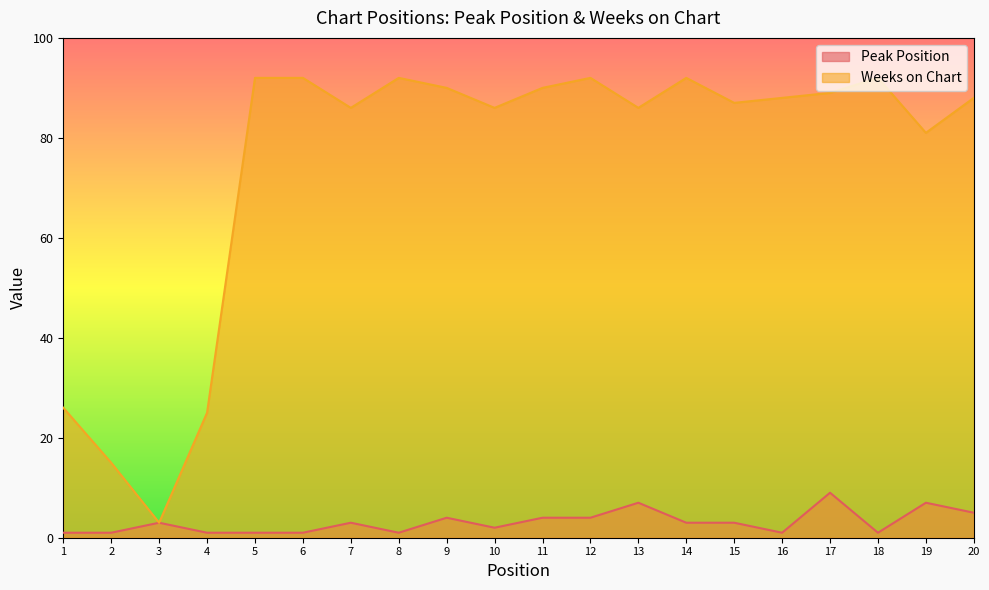

Count the number of data series in this chart.

2